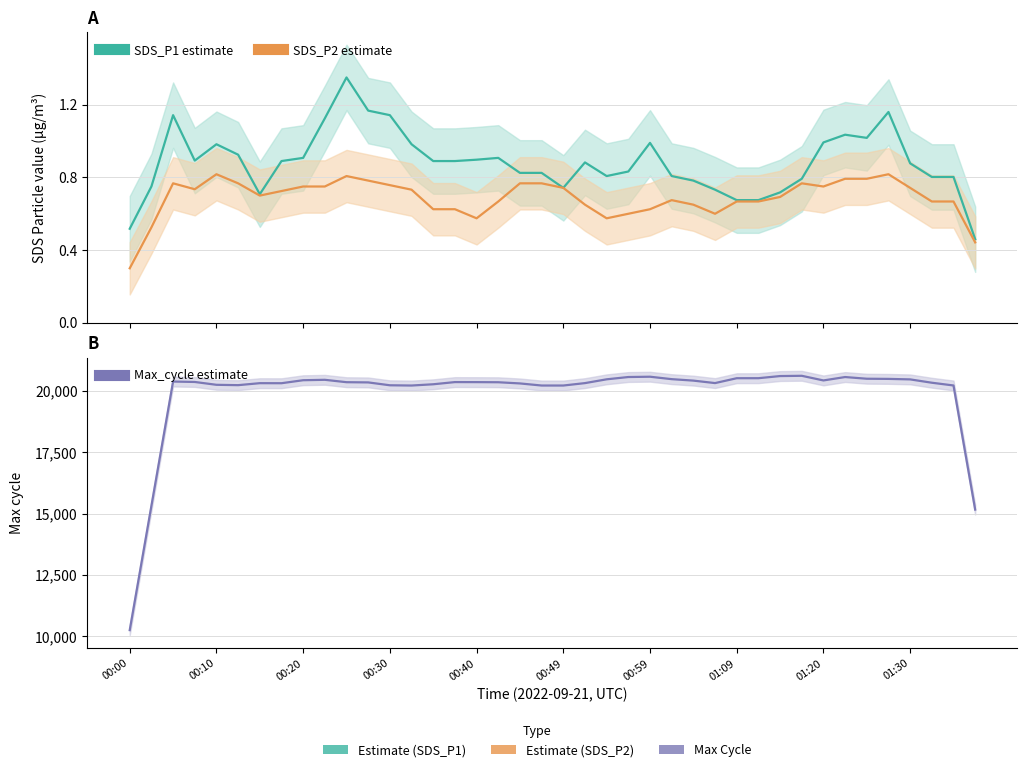

What is the difference between the SDS_P2 values at 38 and 22?

0.1